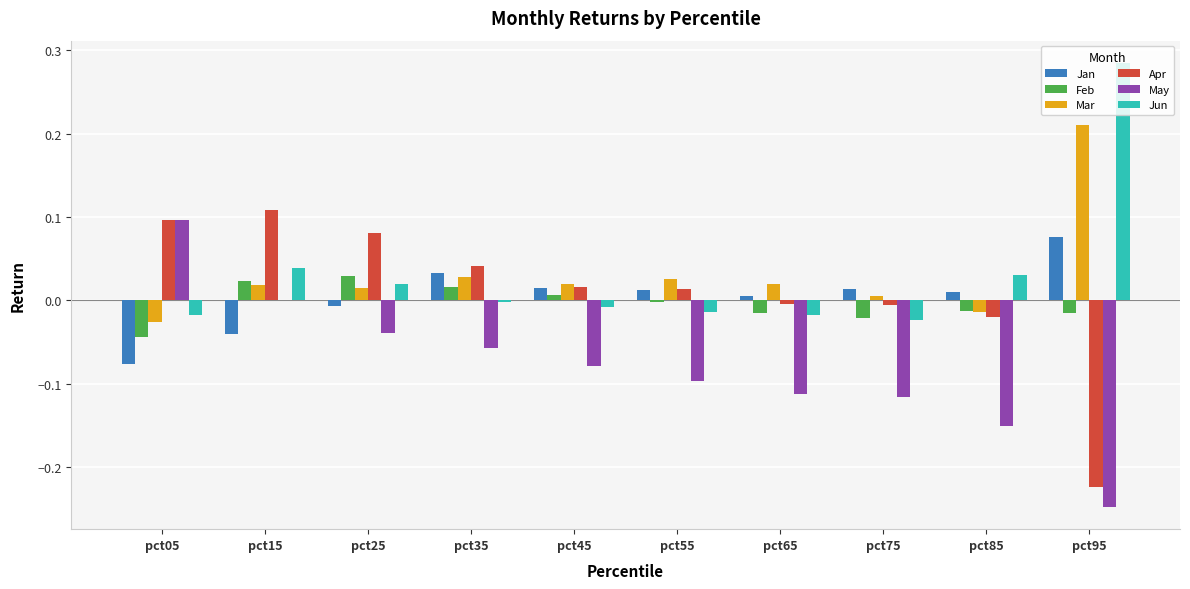

The Jan series shows -0.1 at pct15. True or false?

False